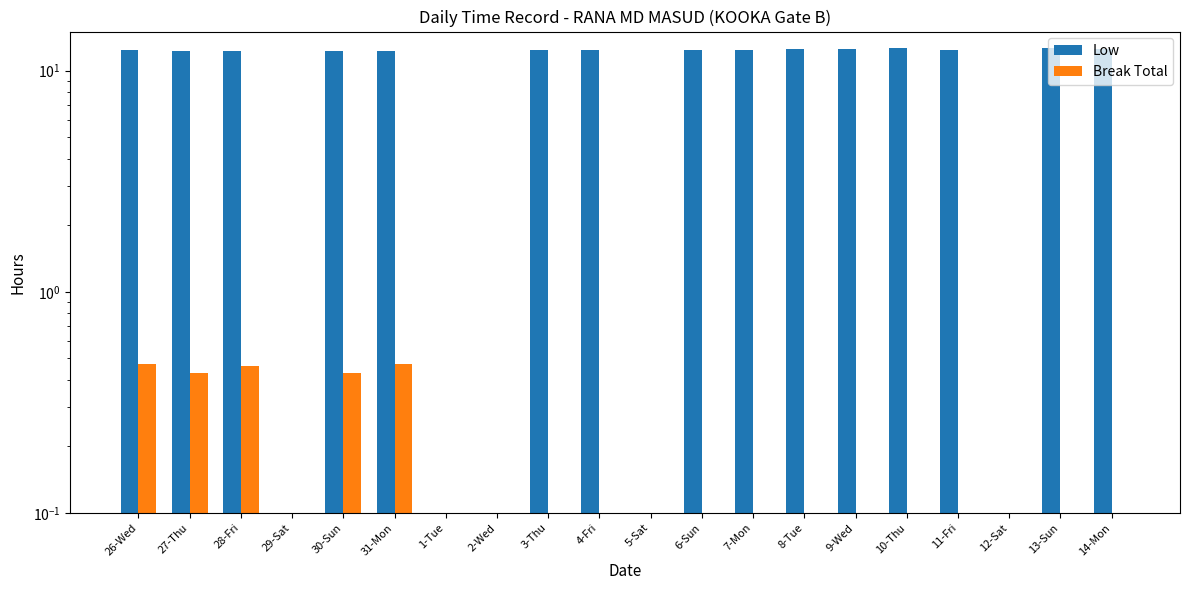

What is the difference between the maximum and second lowest values in the Low series?

12.7